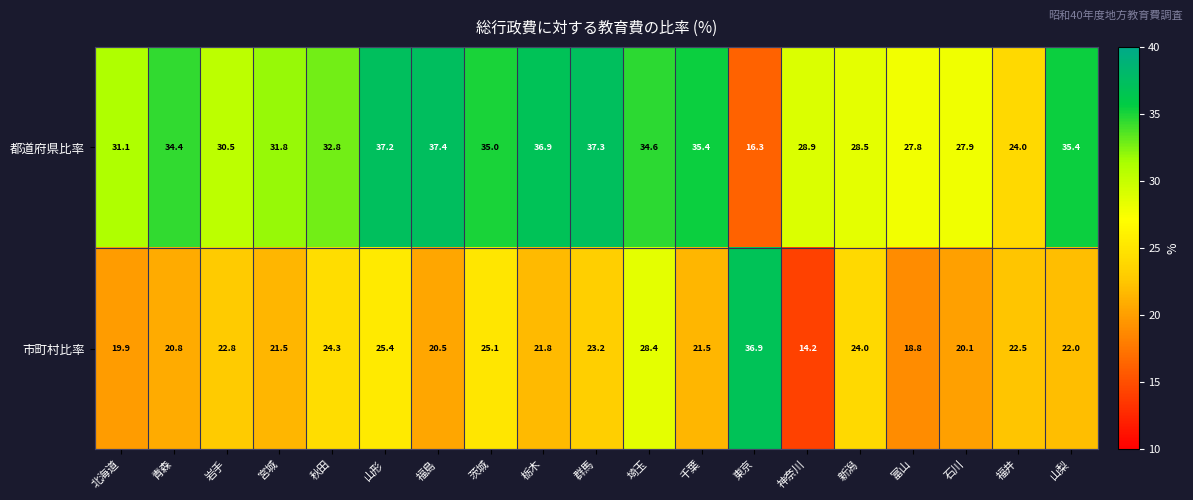

Which category has the lowest value across all series?

神奈川